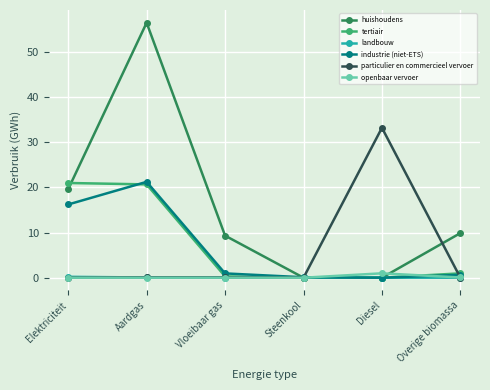

At which category is the sum across all series the highest?

Aardgas